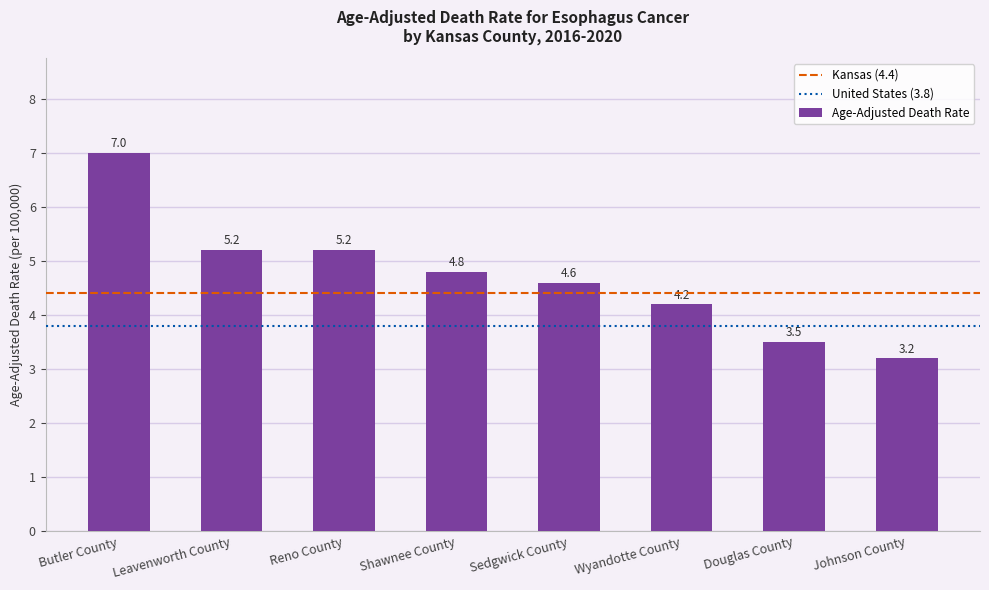

What is the label of the 6th bar from the left?

Wyandotte County